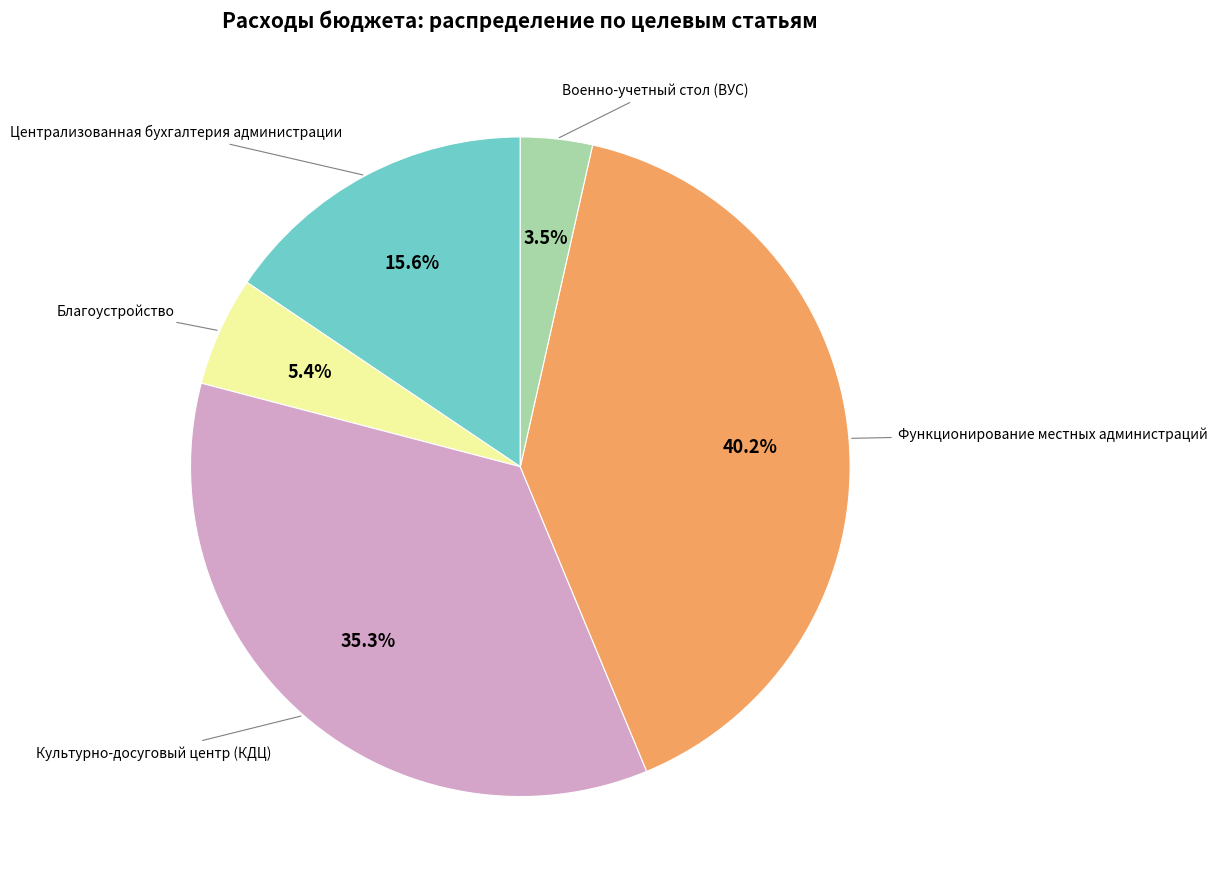

How many slices are in this pie chart?

5